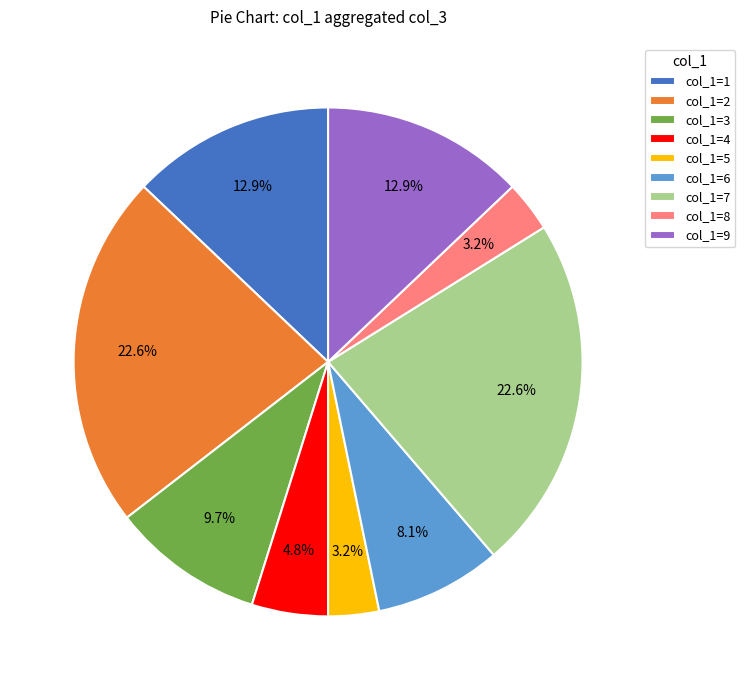

Is there a majority slice in this chart?

No